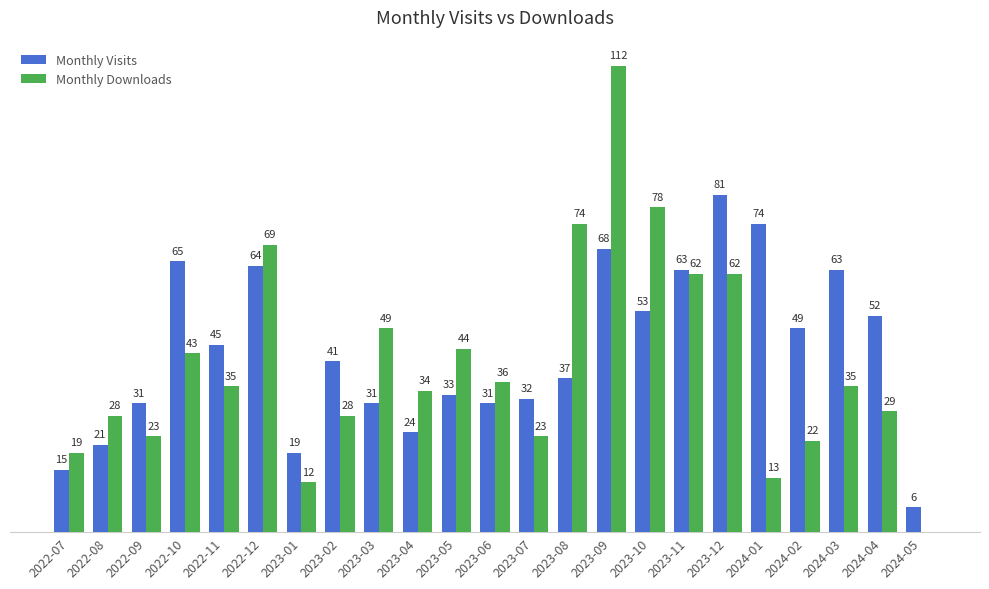

Which category has the highest value in the Monthly Visits series?

2023-12